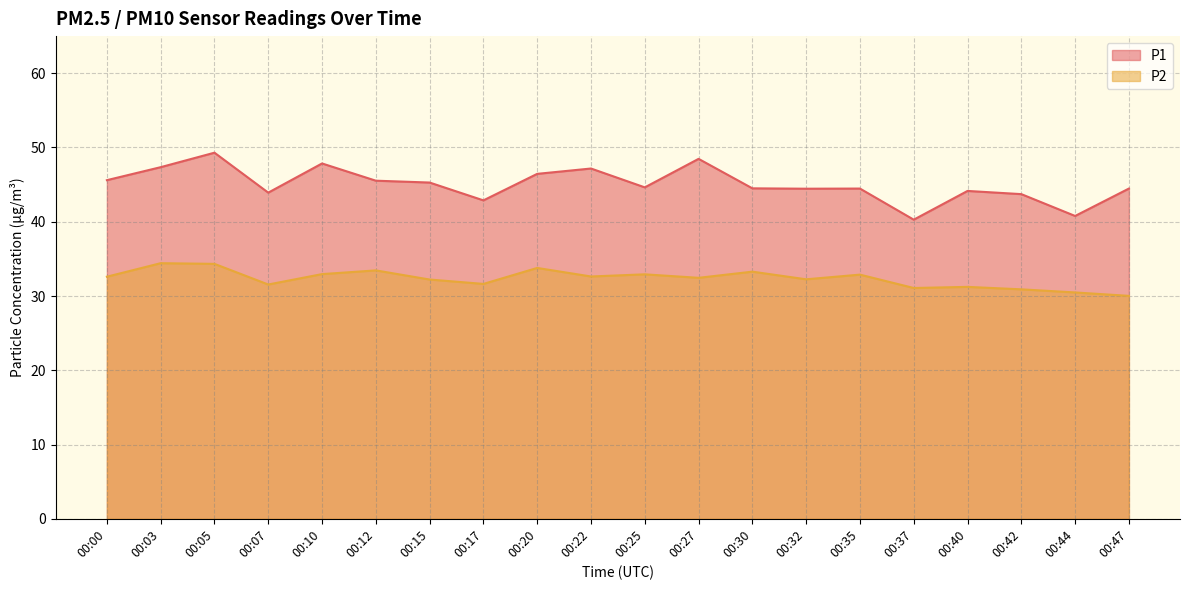

At how many categories does at least one series exceed 38?

20